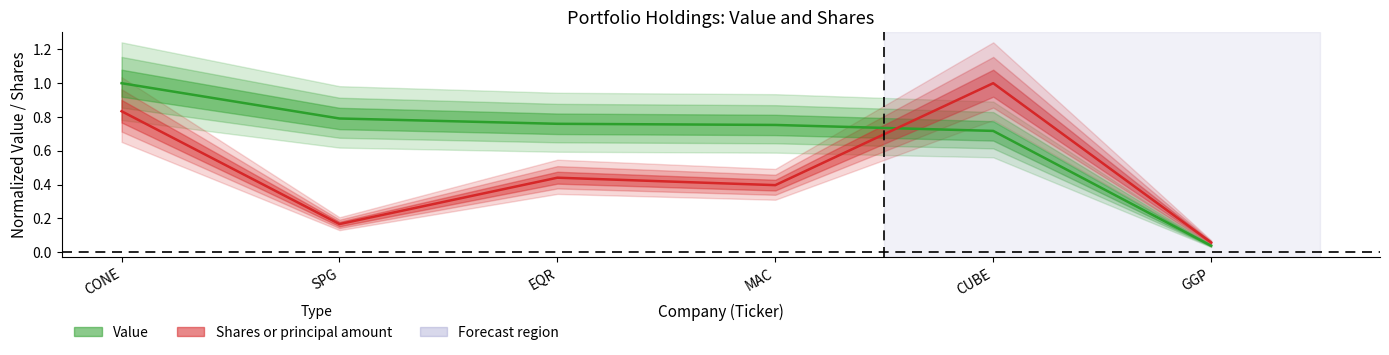

List the labels in order of Value value, largest first.

CONE, SPG, EQR, MAC, CUBE, GGP